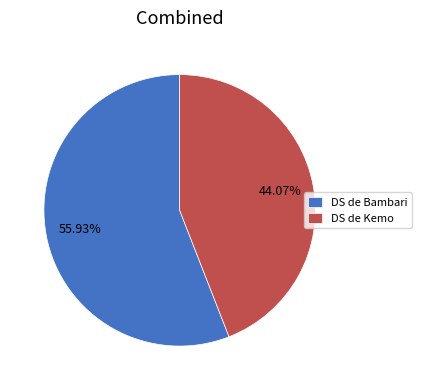

To the nearest percent, what percentage of the pie is DS de Kemo?

44%